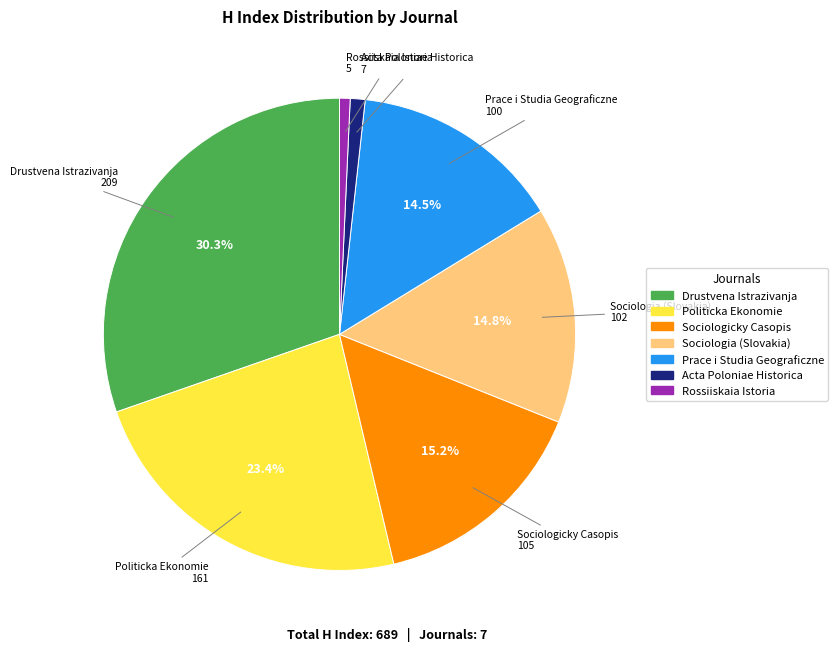

Which category has the biggest portion of the pie?

Drustvena Istrazivanja